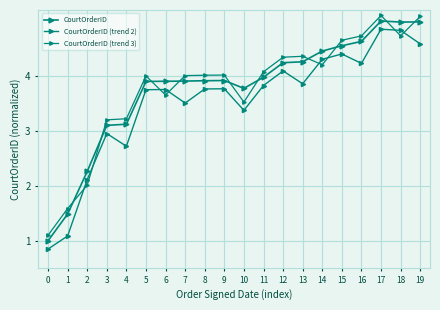

Count the number of data series in this chart.

3